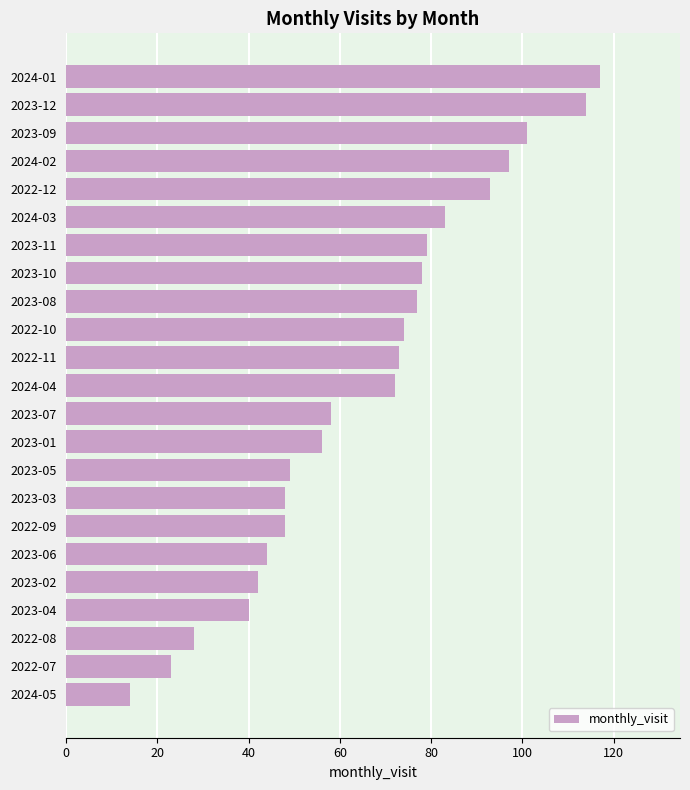

How many data points does each series have?

23